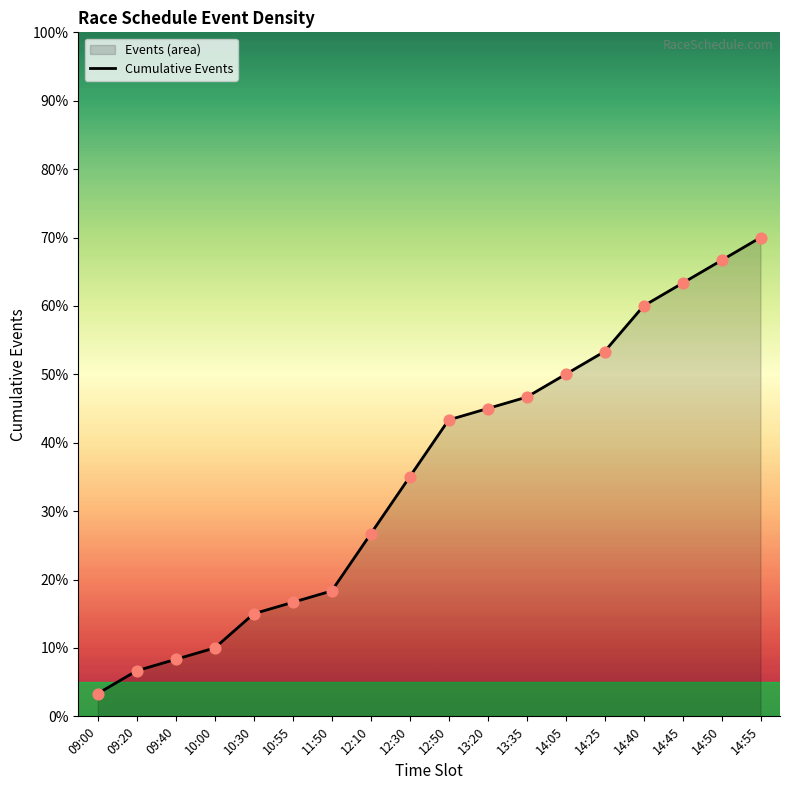

Which has a higher value, 12:10 or 12:50?

12:50